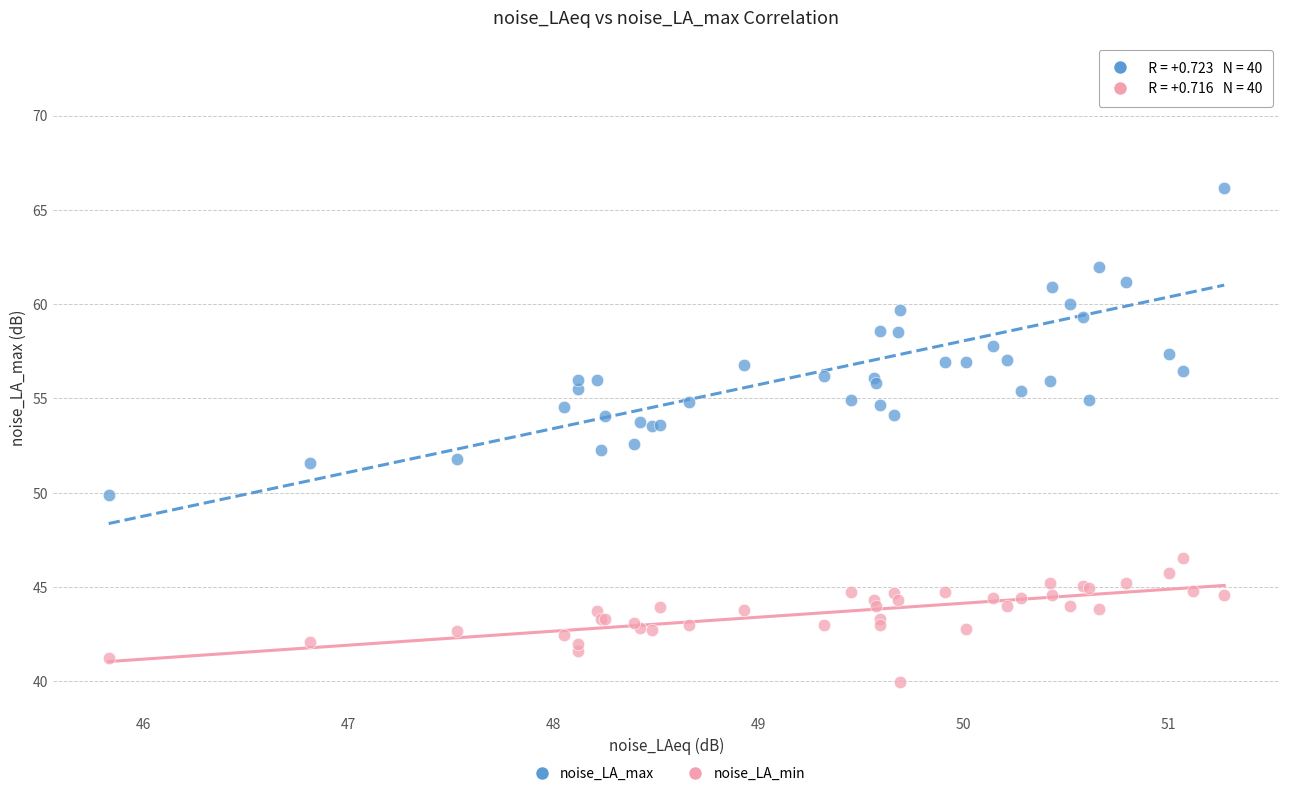

Which series reaches the maximum Y coordinate?

noise_LA_max